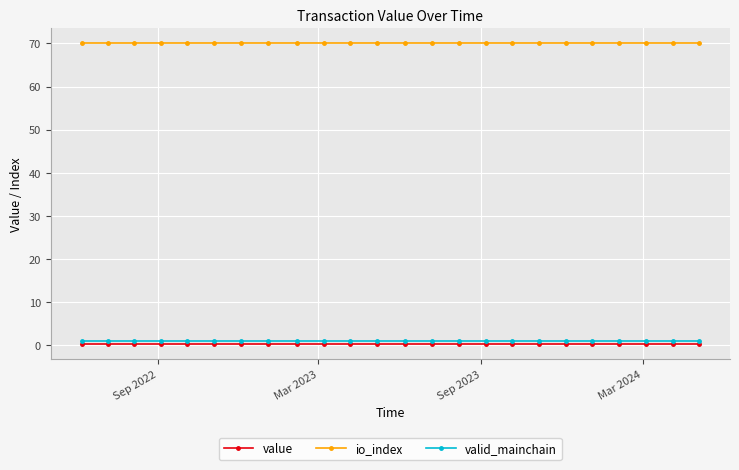

What is the value of the io_index point at the 23rd from the left?

70.0